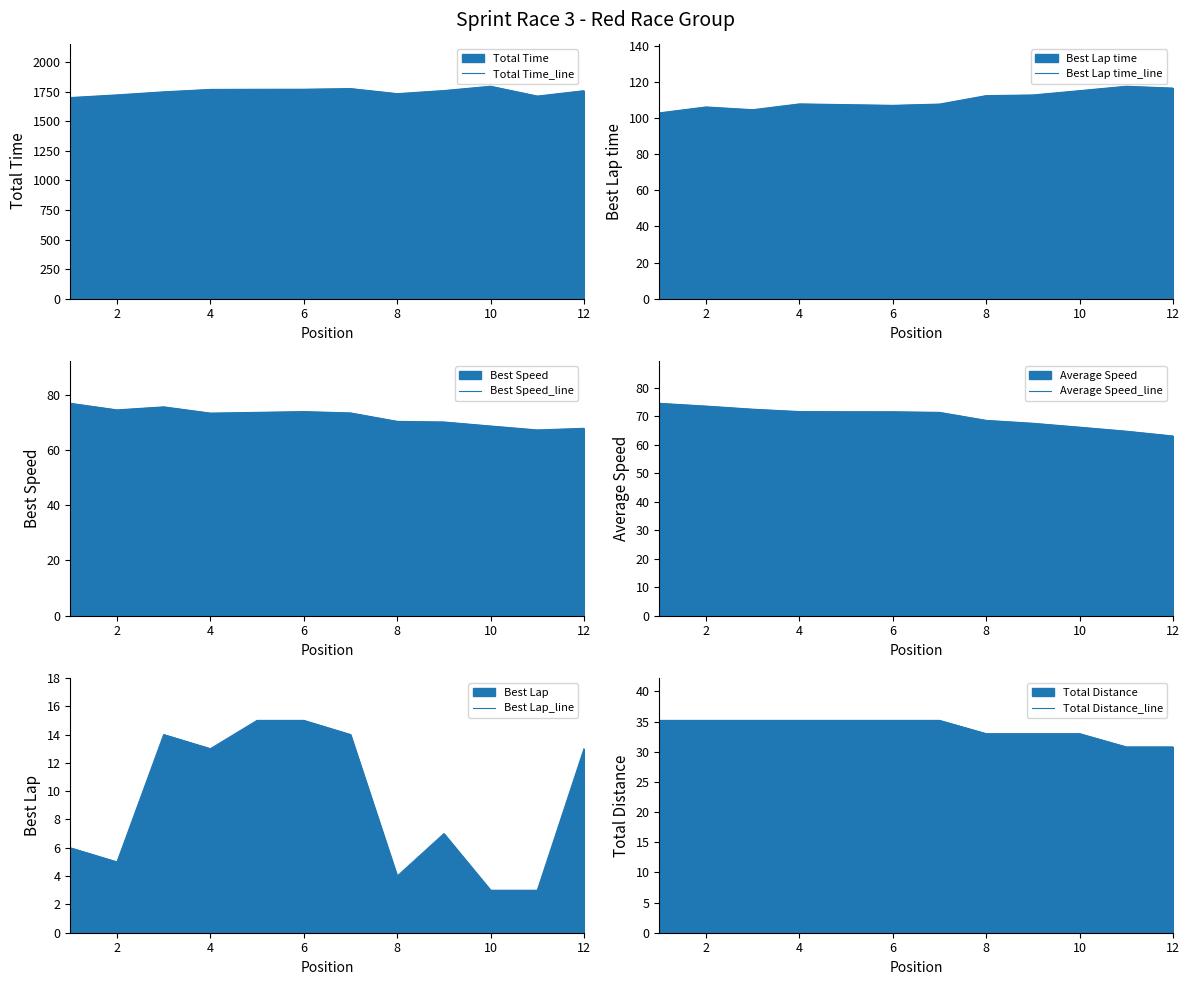

True or false: Total Time_line and Best Lap_line intersect in this chart.

False